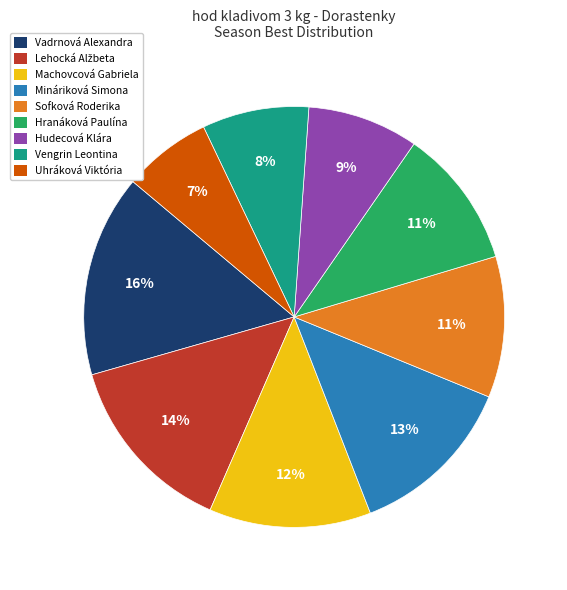

Which slice is the smallest?

Uhráková Viktória